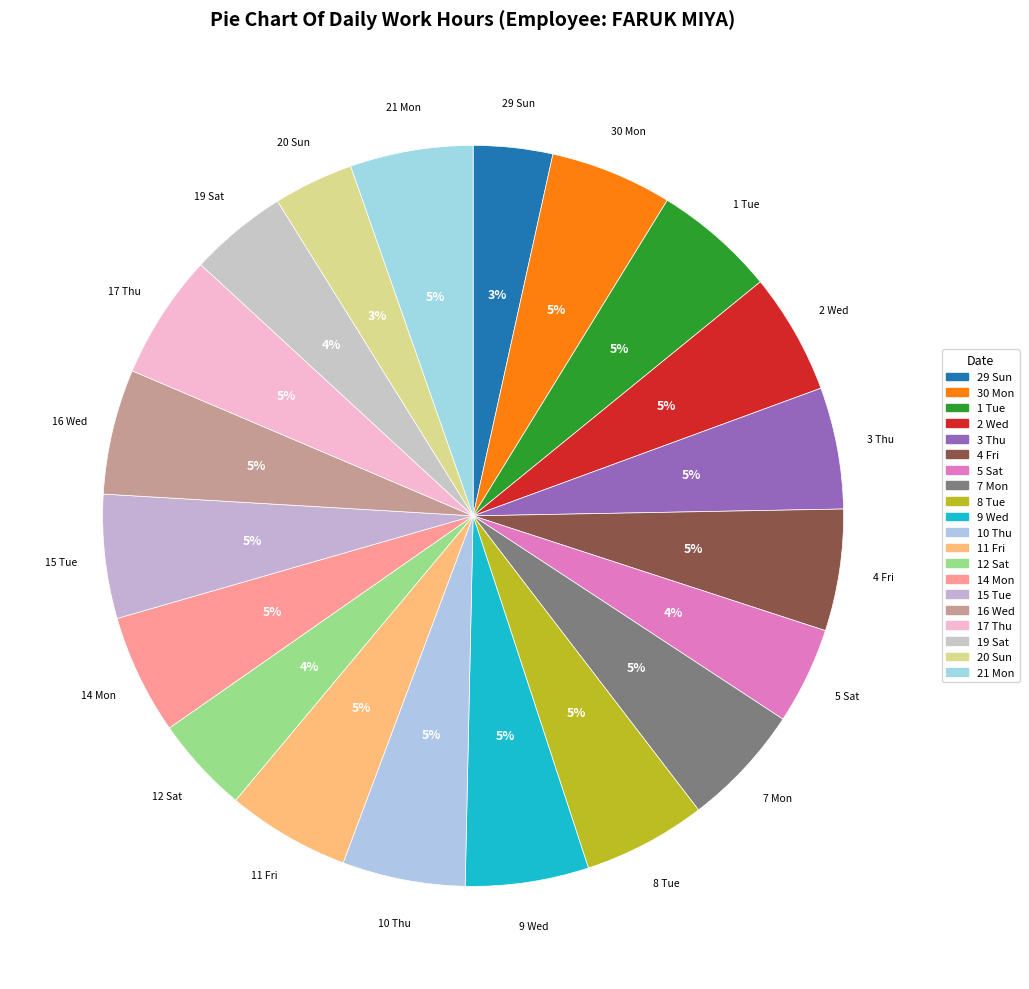

What is the total percentage of 12 Sat and 14 Mon?

9.5%